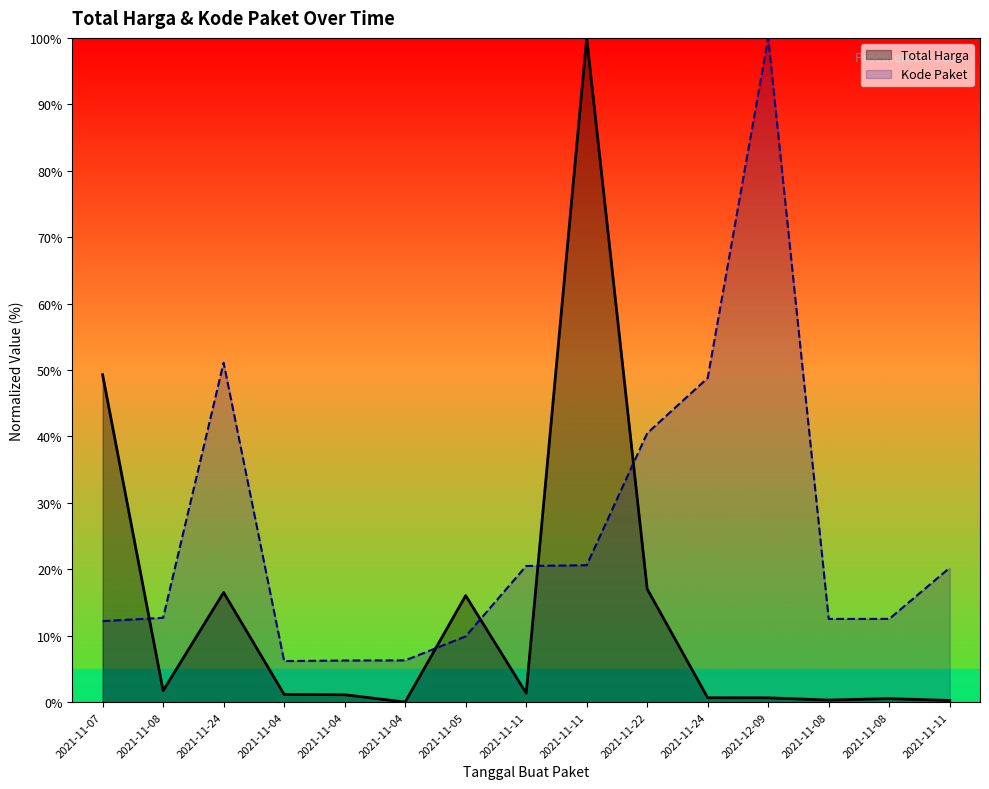

How many times do Kode Paket and Total Harga cross each other?

5